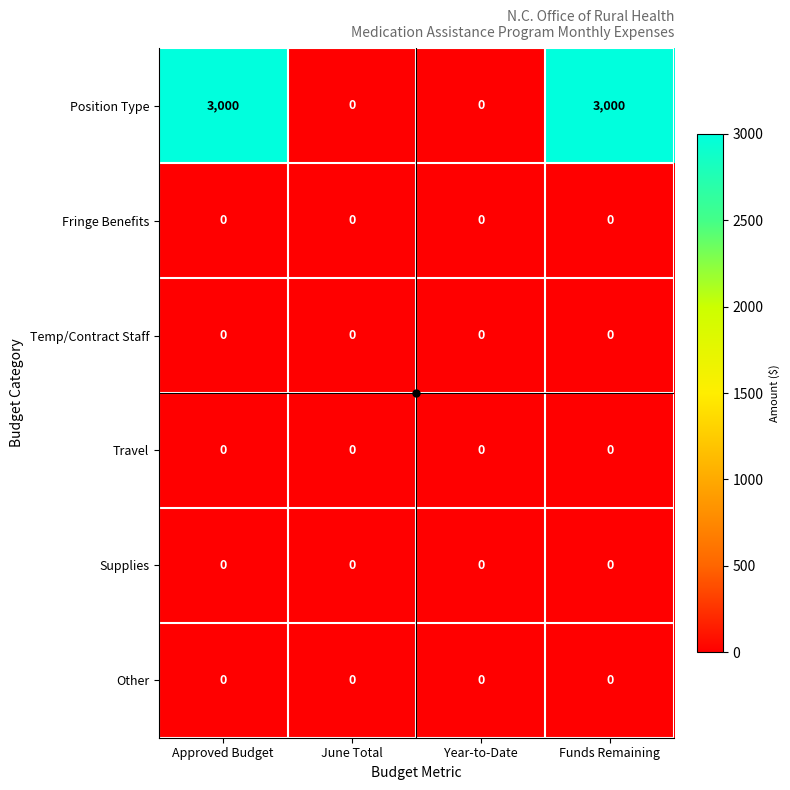

Between Year-to-Date and Funds Remaining, which series saw the biggest shift?

Position Type